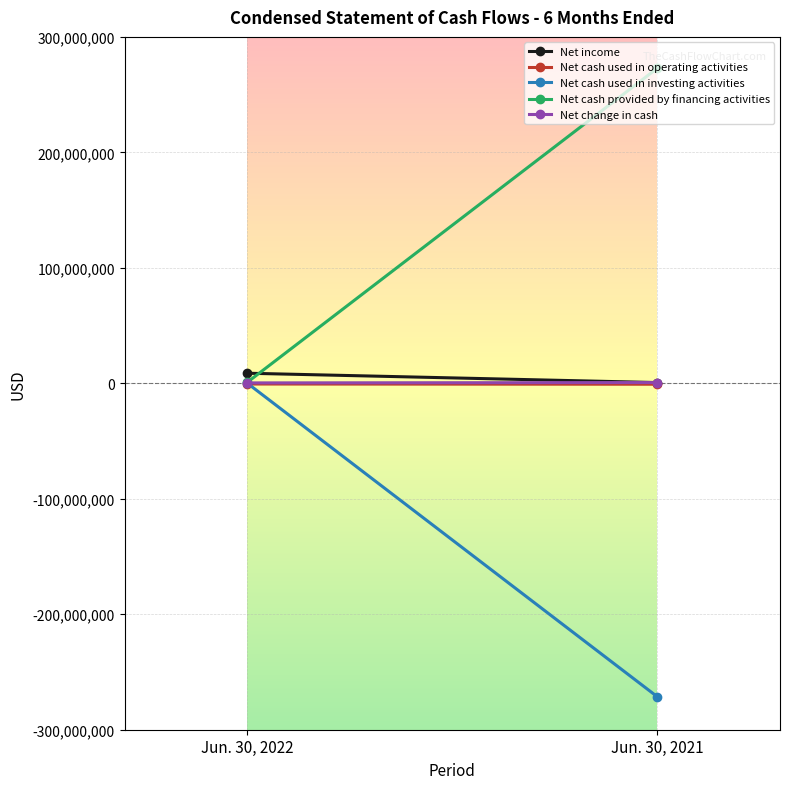

Is the value of Net cash provided by financing activities at Jun. 30, 2021 greater than the value of Net income at Jun. 30, 2021?

Yes